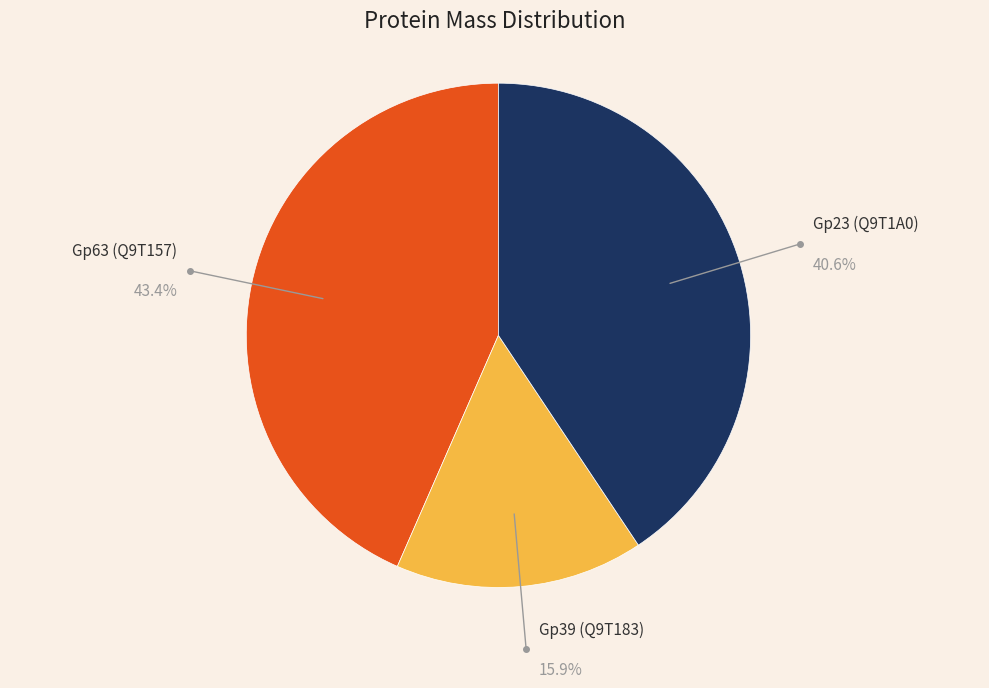

Is there any slice that represents more than half of the pie?

No